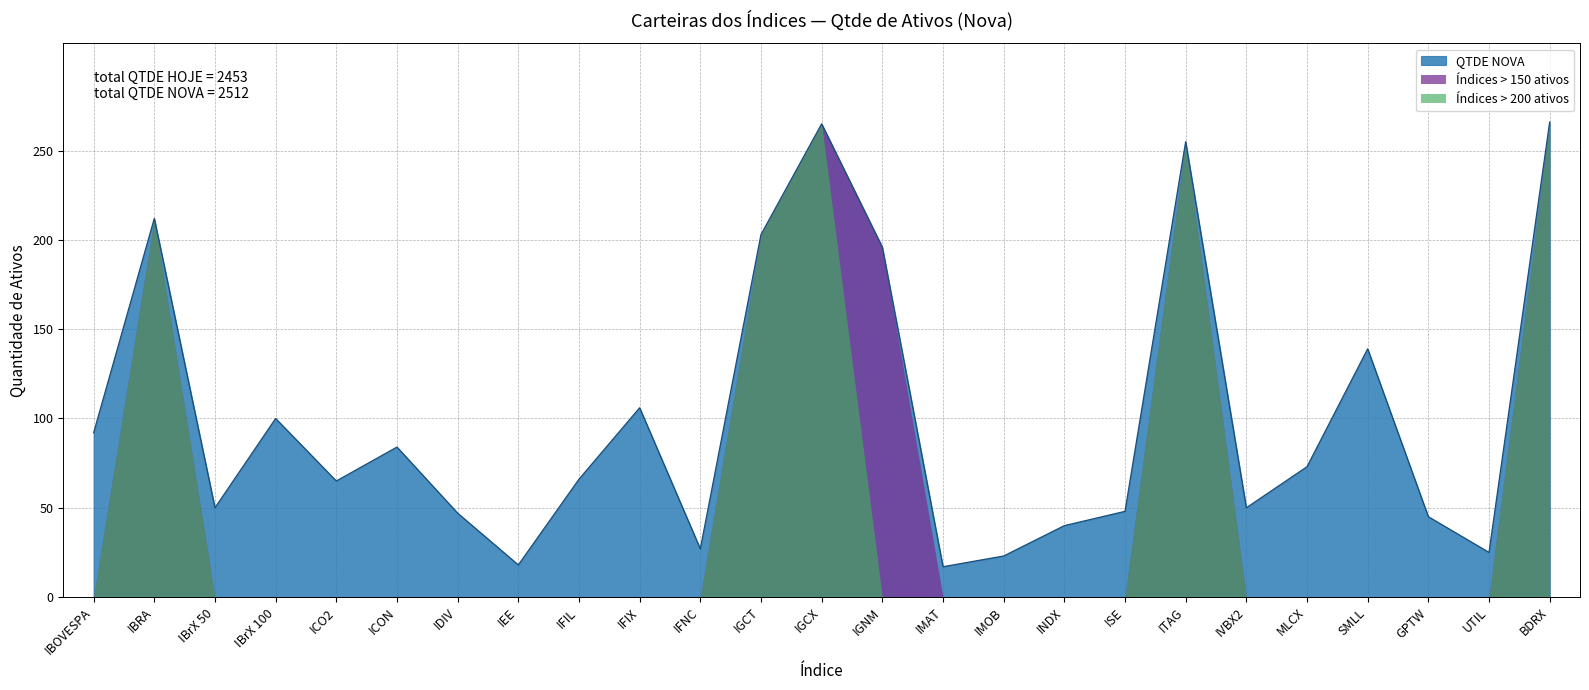

The value at IGNM is 196. True or false?

True